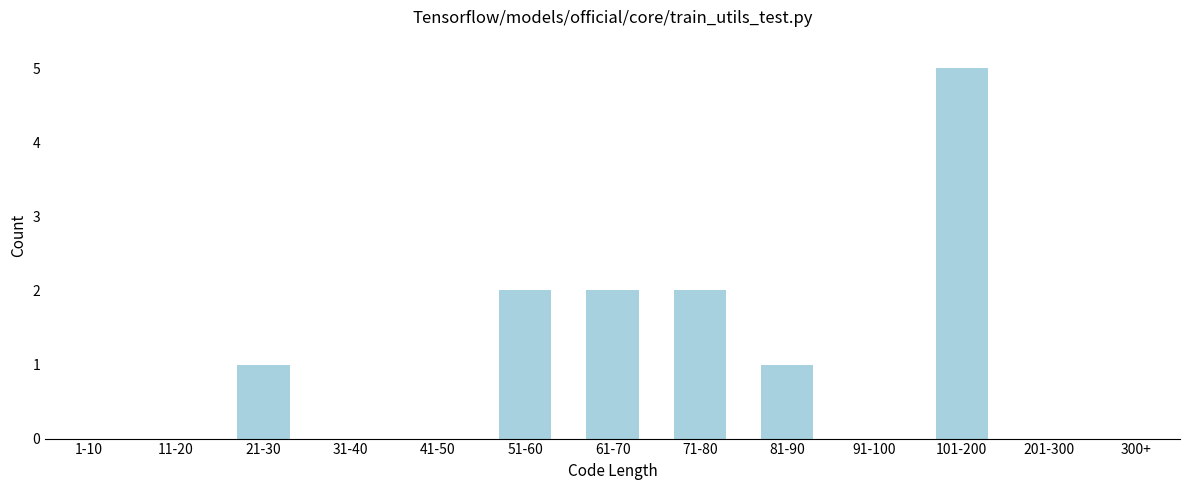

Reading left to right, list all the values displayed in this chart.

1-10=0	11-20=0	21-30=1	31-40=0	41-50=0	51-60=2	61-70=2	71-80=2	81-90=1	91-100=0	101-200=5	201-300=0	300+=0